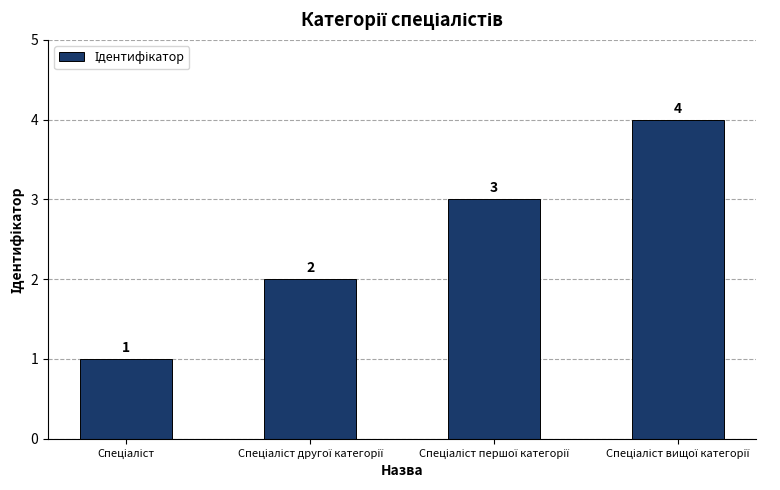

What is the sum of all values?

10